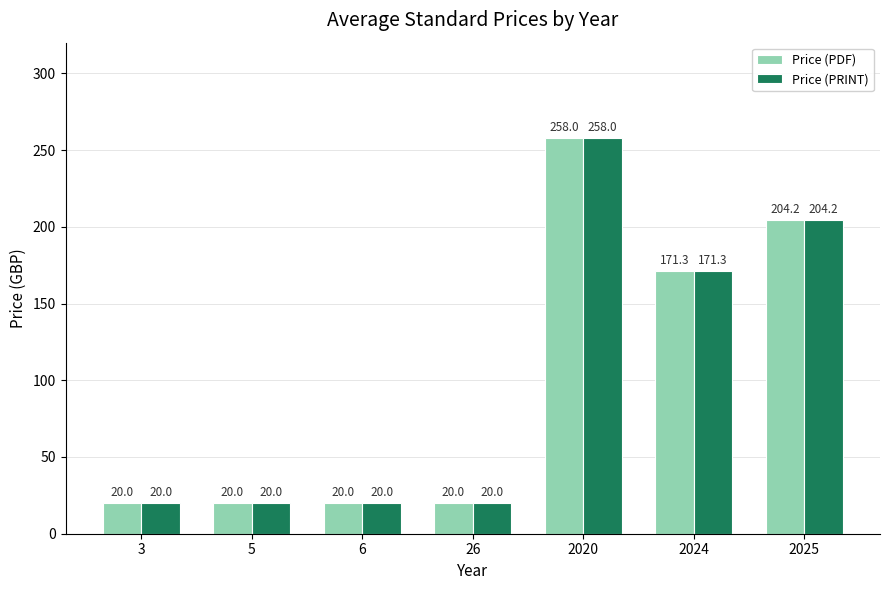

Reading right to left, transcribe all the data shown in this chart.

Price (PDF): 2025=204.2	2024=171.3	2020=258.0	26=20.0	6=20.0	5=20.0	3=20.0
Price (PRINT): 2025=204.2	2024=171.3	2020=258.0	26=20.0	6=20.0	5=20.0	3=20.0